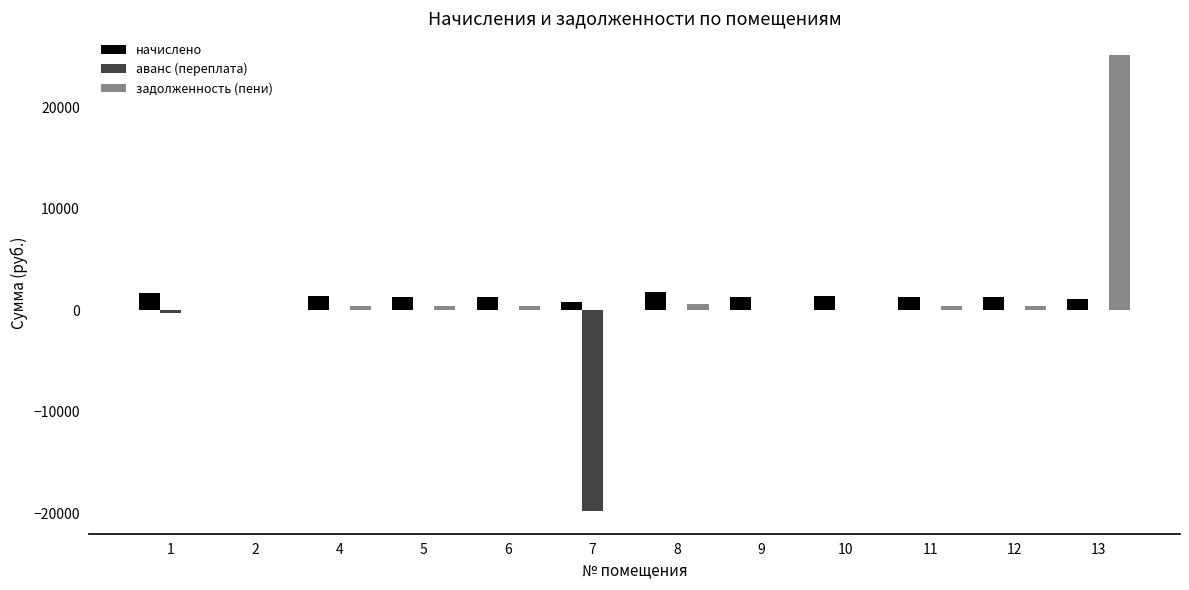

How many data points in начислено are above 1352?

6